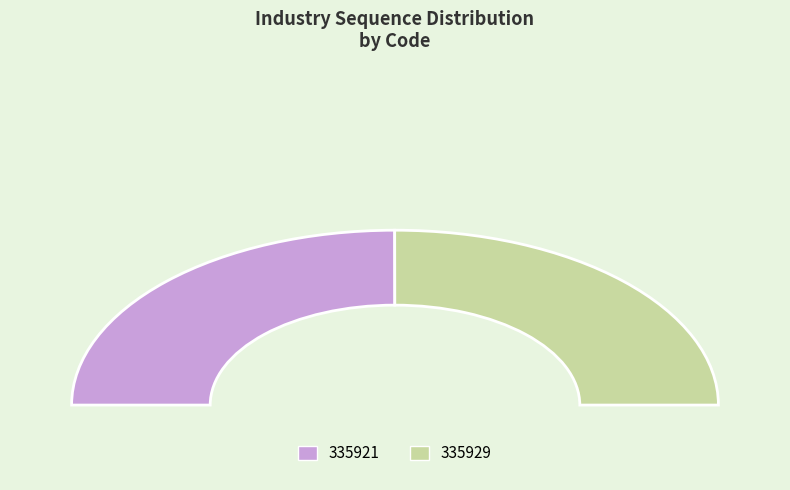

To the nearest percent, what is the combined percentage of 335929 and 335921?

100%